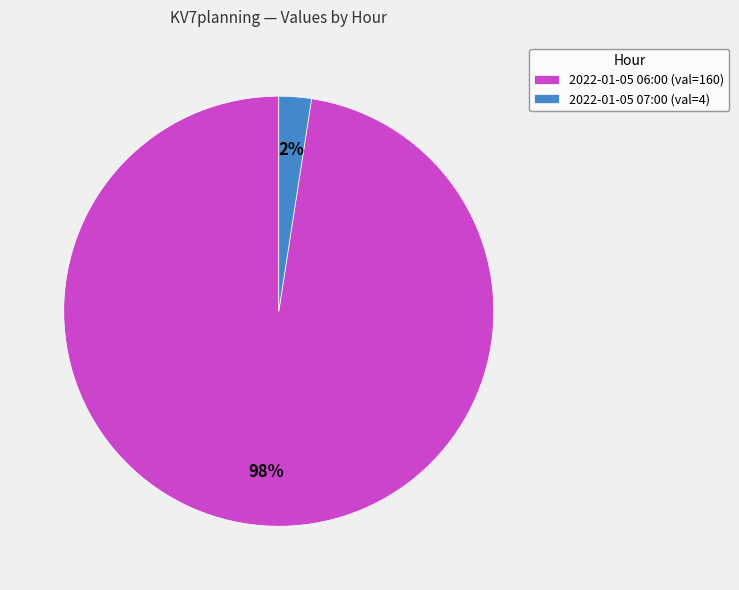

The 2022-01-05 06:00 slice represents 88% of the pie. True or false?

False